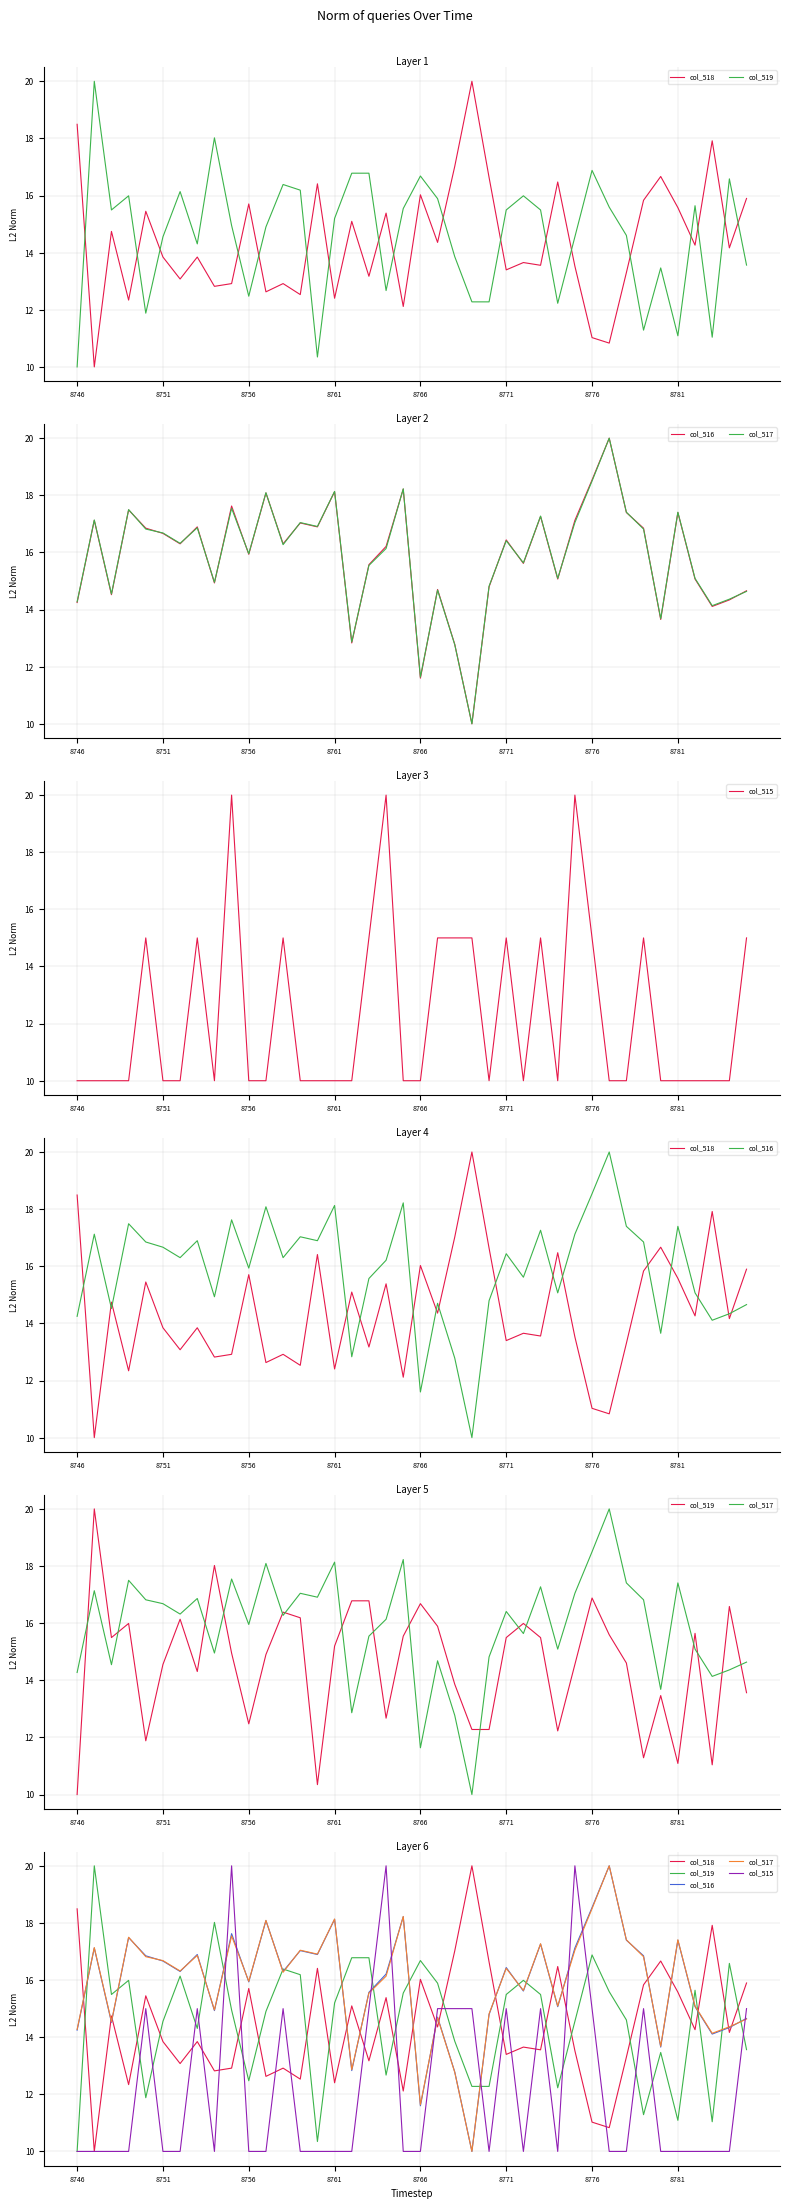

True or false: col_517 has a value of 16.8 at 33.

True